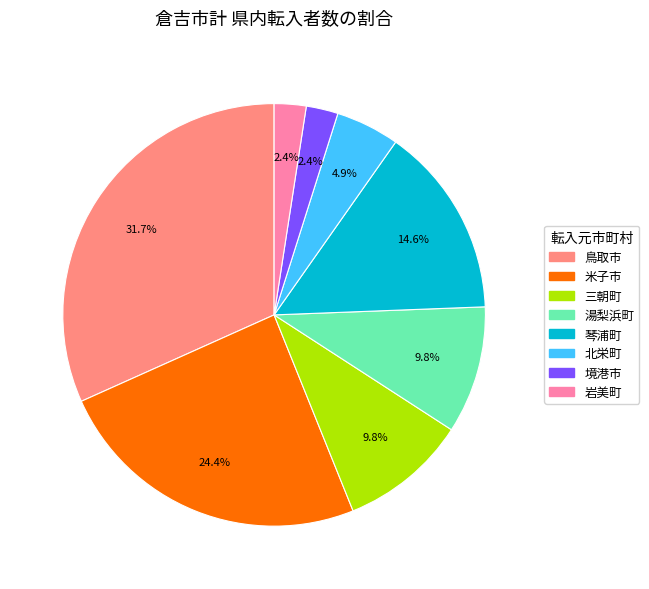

True or false: 琴浦町 accounts for 1% of the total.

False